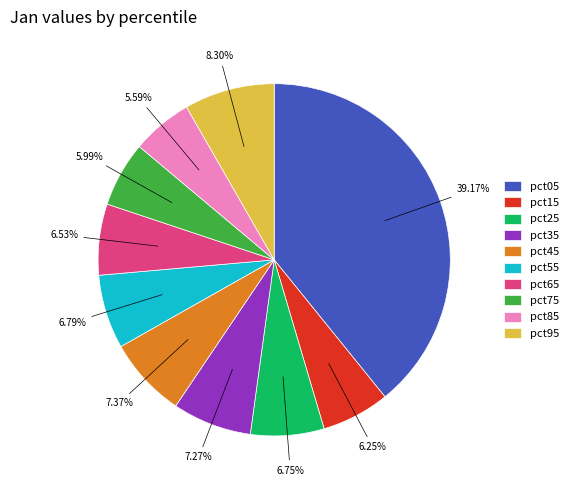

What is the largest slice in the pie chart?

pct05